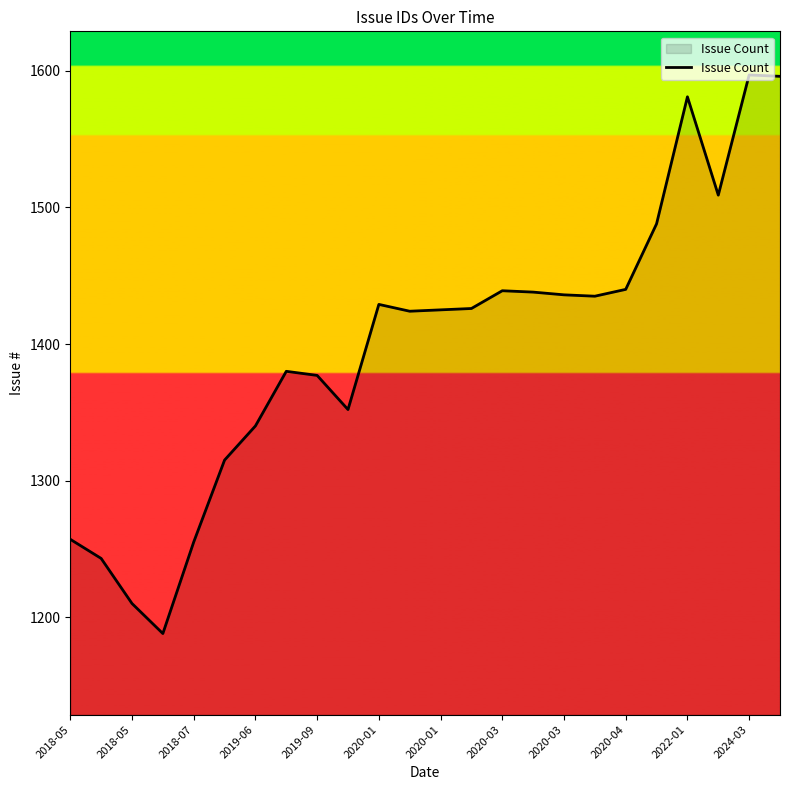

What is the minimum value shown in the chart?

1188